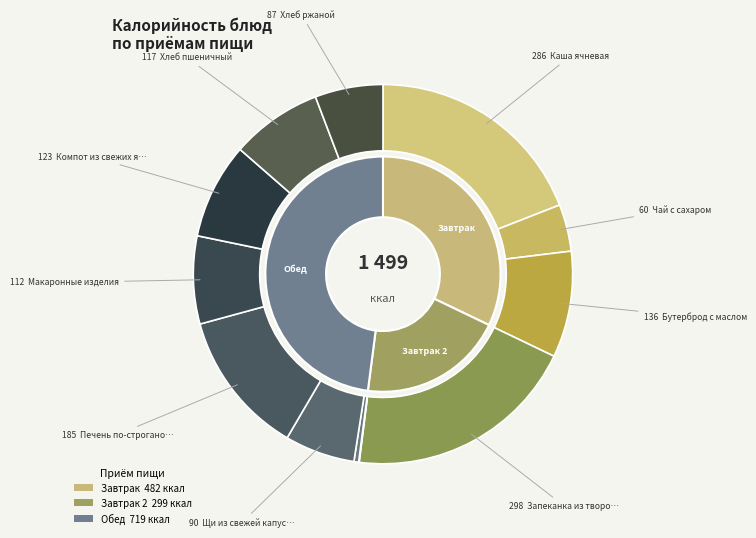

What is the largest slice in the pie chart?

Запеканка из творога